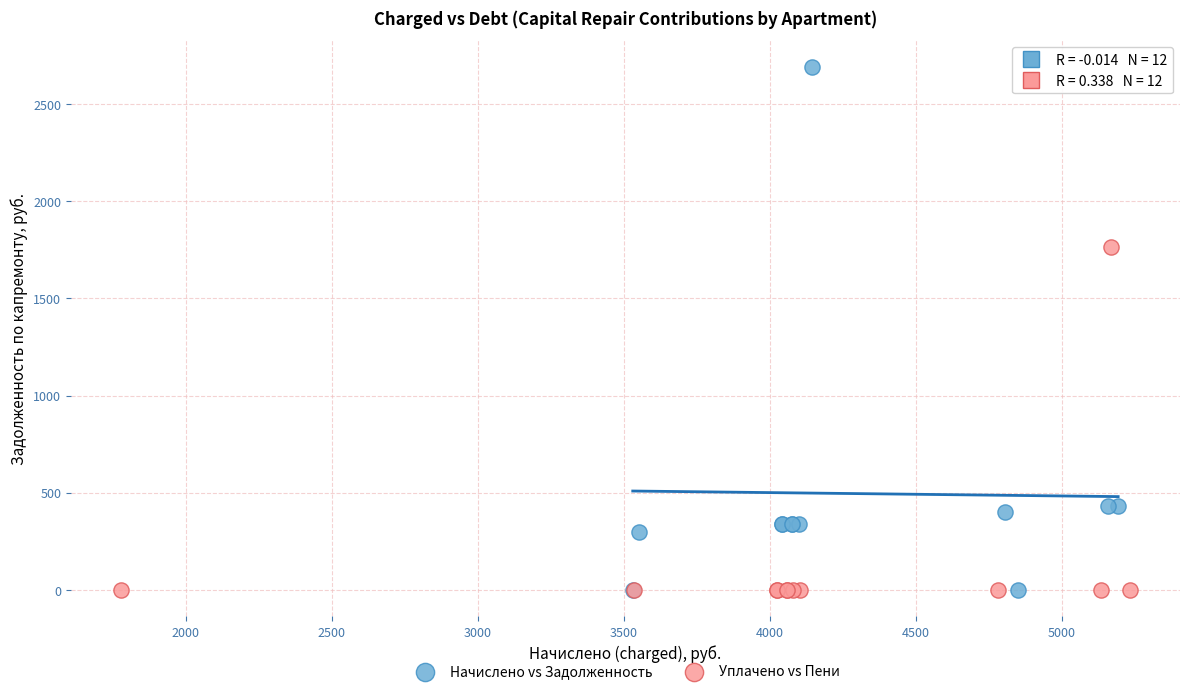

What are all the series names shown in the legend?

Начислено vs Задолженность, Уплачено vs Пени